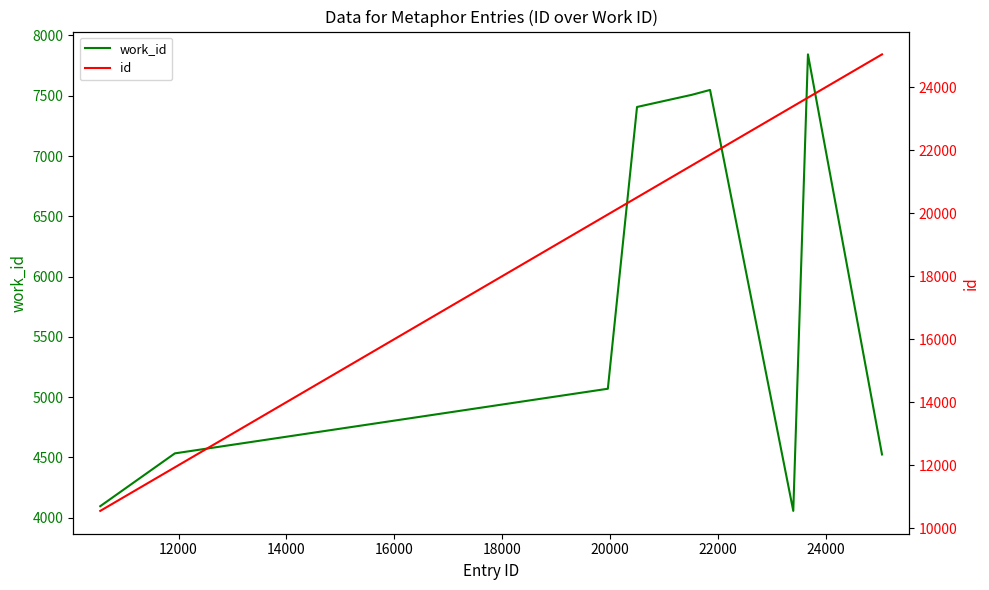

True or false: work_id and id intersect in this chart.

False